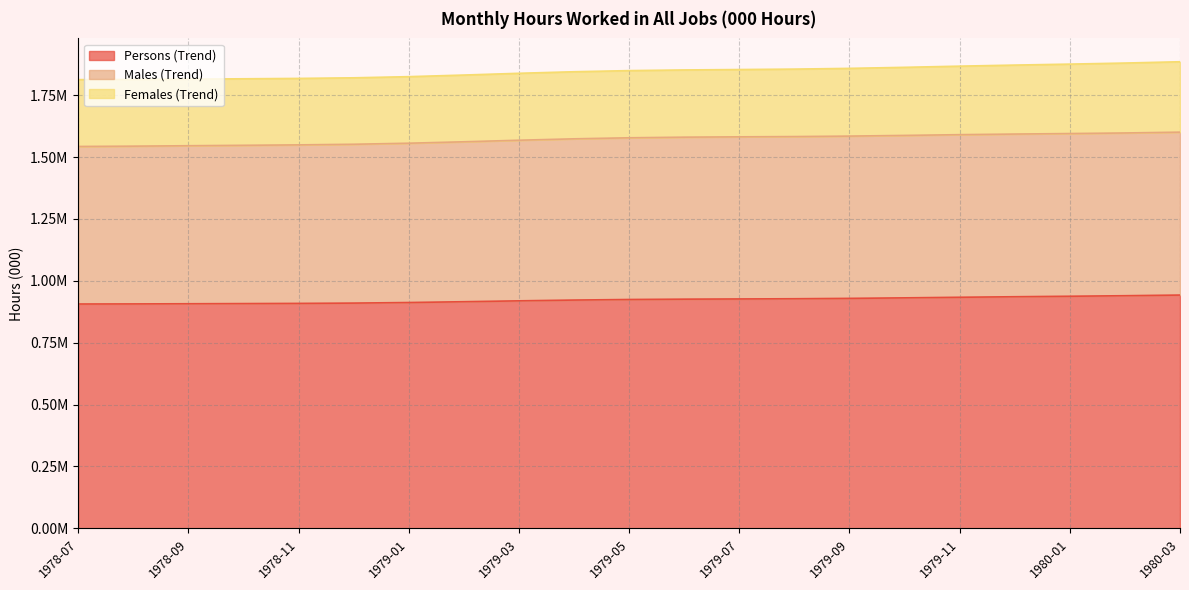

True or false: Males (Trend) and Persons (Trend) cross at least once.

False